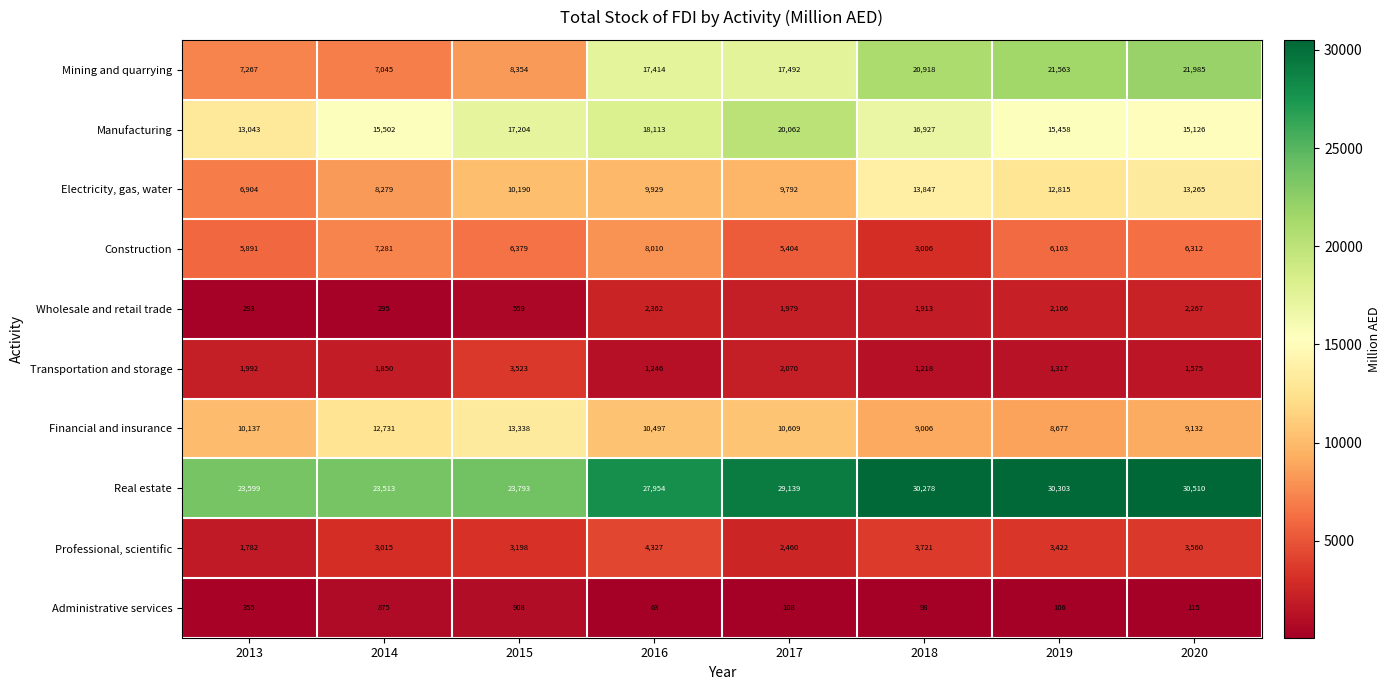

The Real estate series shows 29139 at 2017. True or false?

True